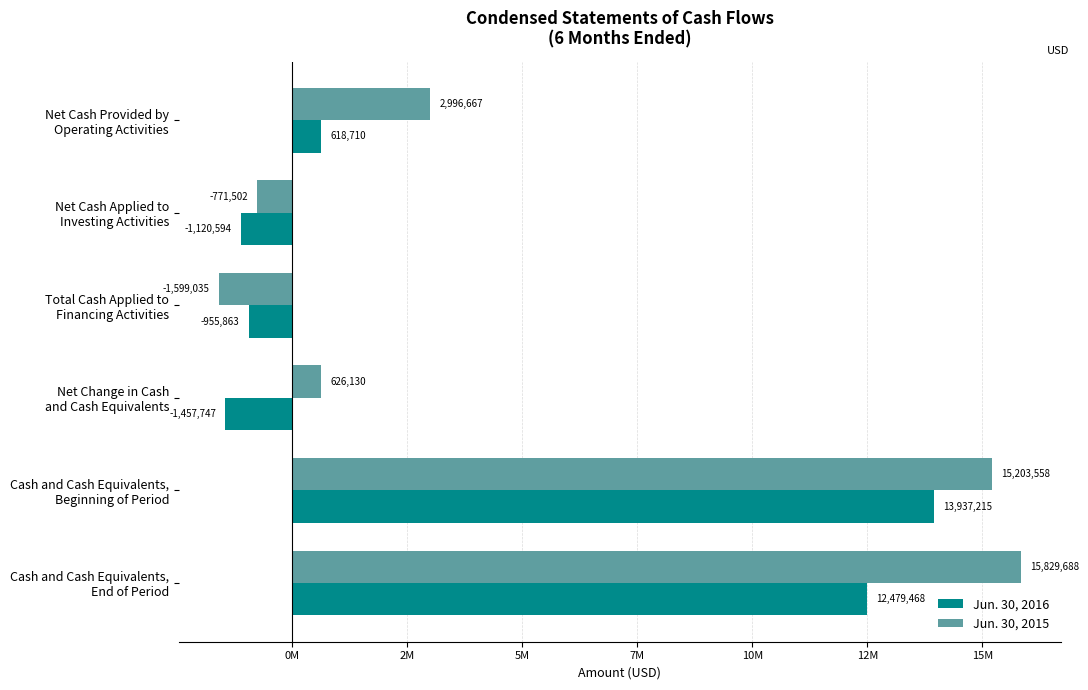

What are all the series names shown in the legend?

Jun. 30, 2016, Jun. 30, 2015